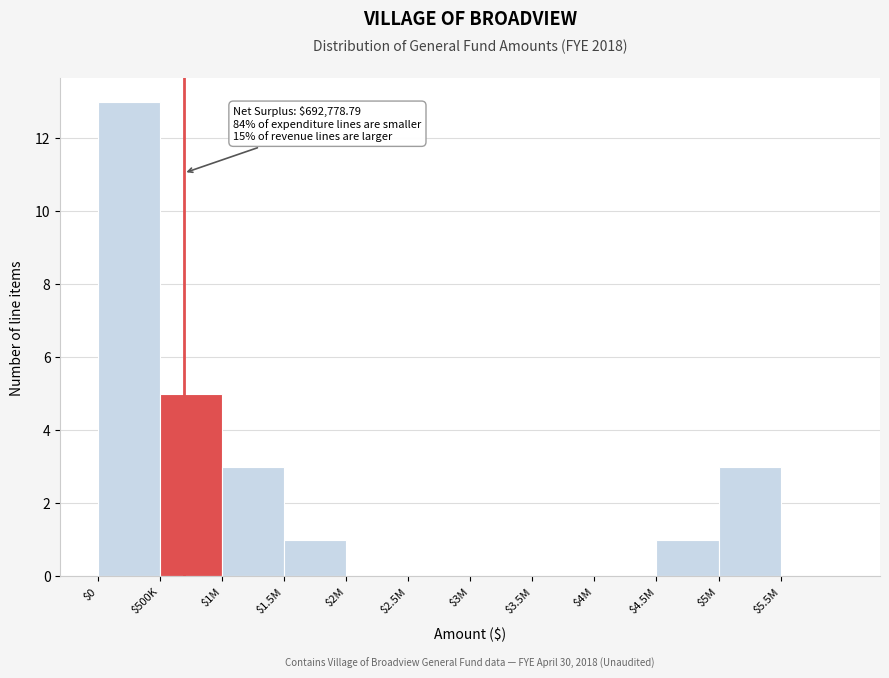

Is it true that the value at $0 is 13?

True